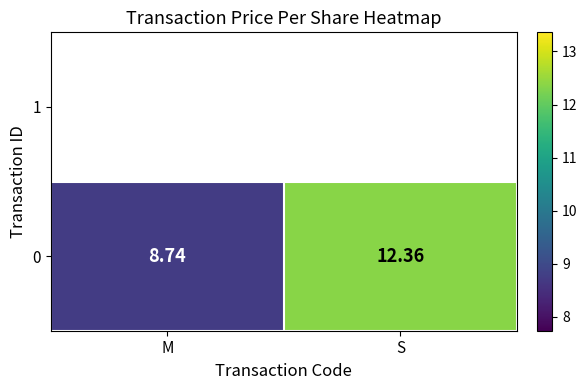

At which category does the chart reach its minimum across all series?

M